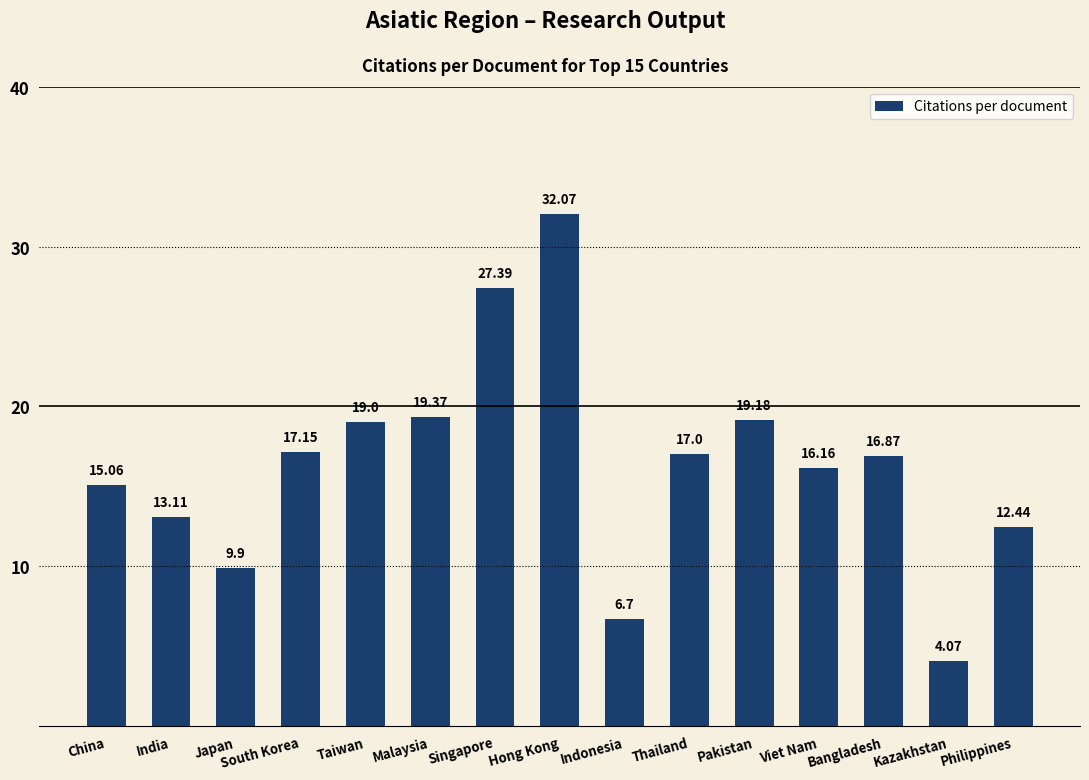

The value at Taiwan is 32.3. True or false?

False